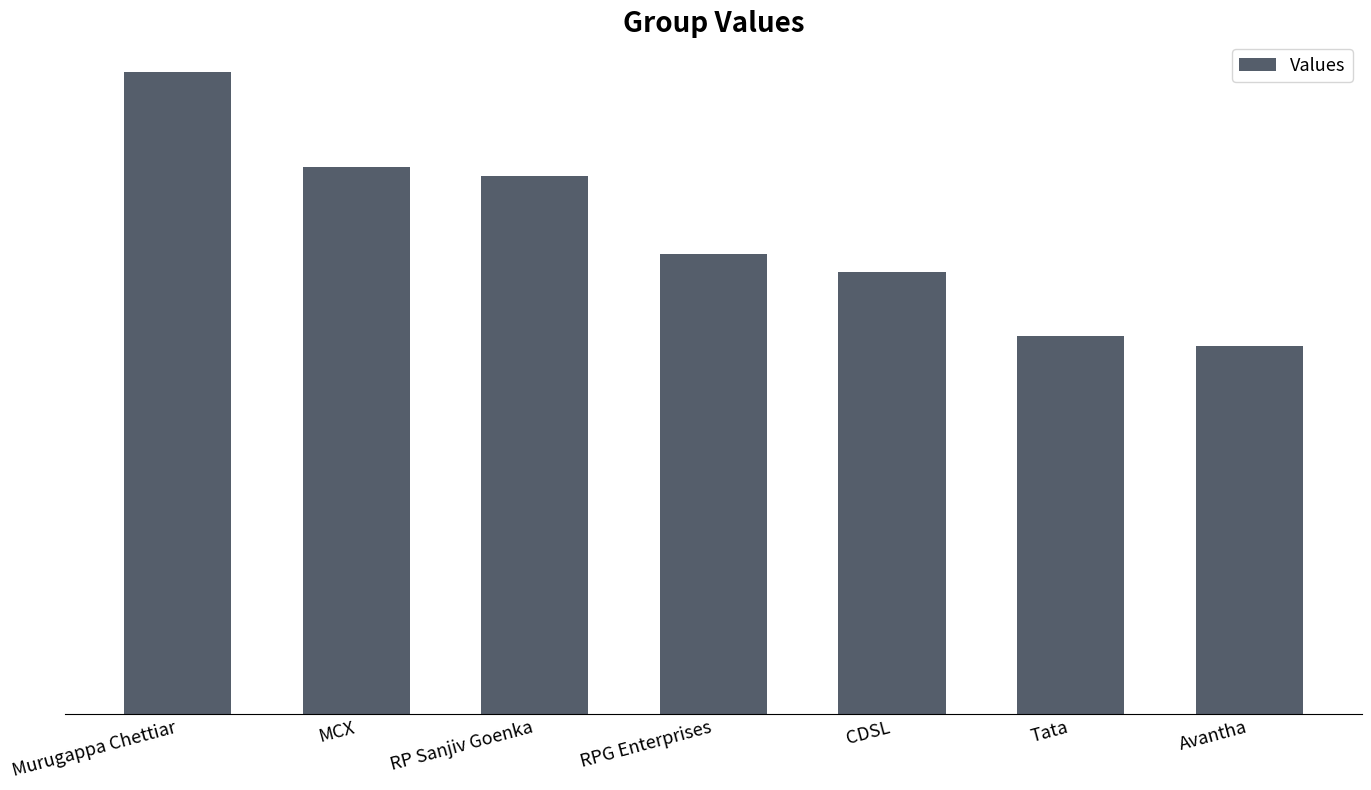

What is the sum of the values at MCX and Avantha?

3.0